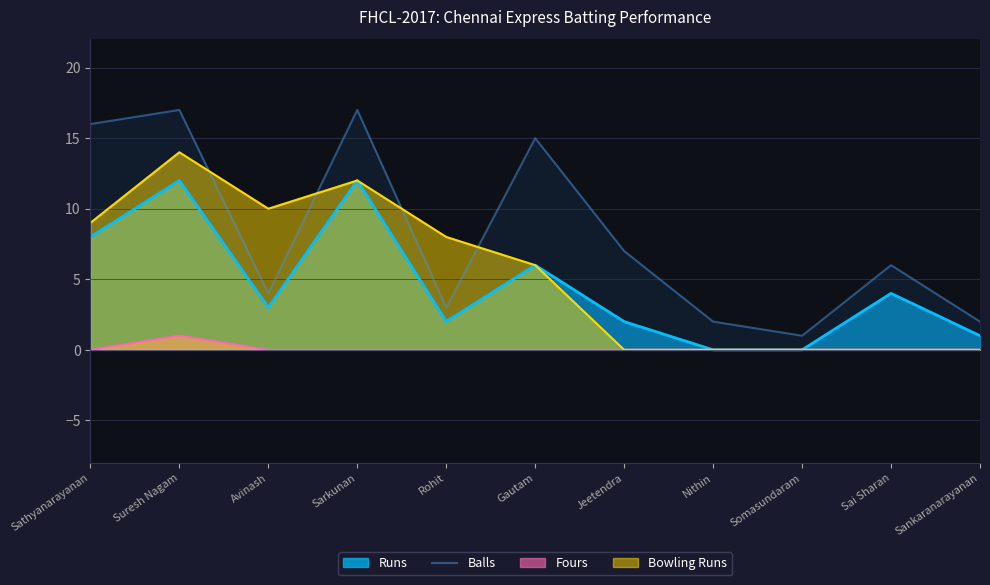

True or false: Bowling Runs has a value of 14 at Suresh Nagam.

True